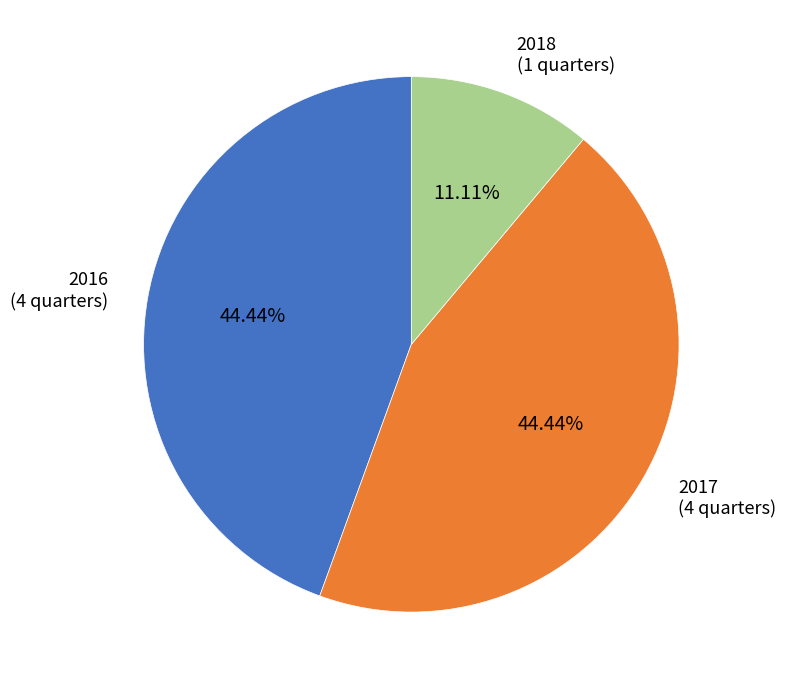

Is there a majority slice in this chart?

No